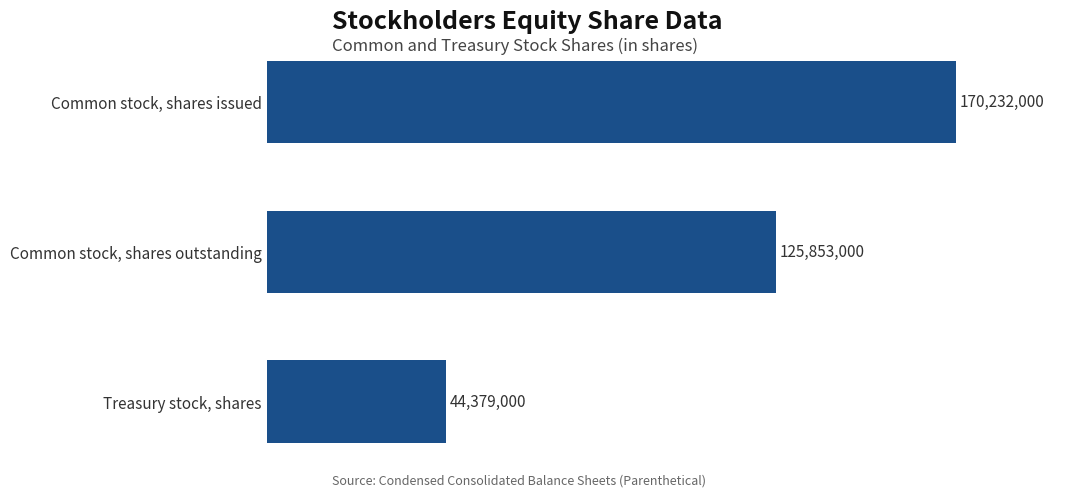

Rank the categories by value from lowest to highest.

Treasury stock, shares, Common stock, shares outstanding, Common stock, shares issued